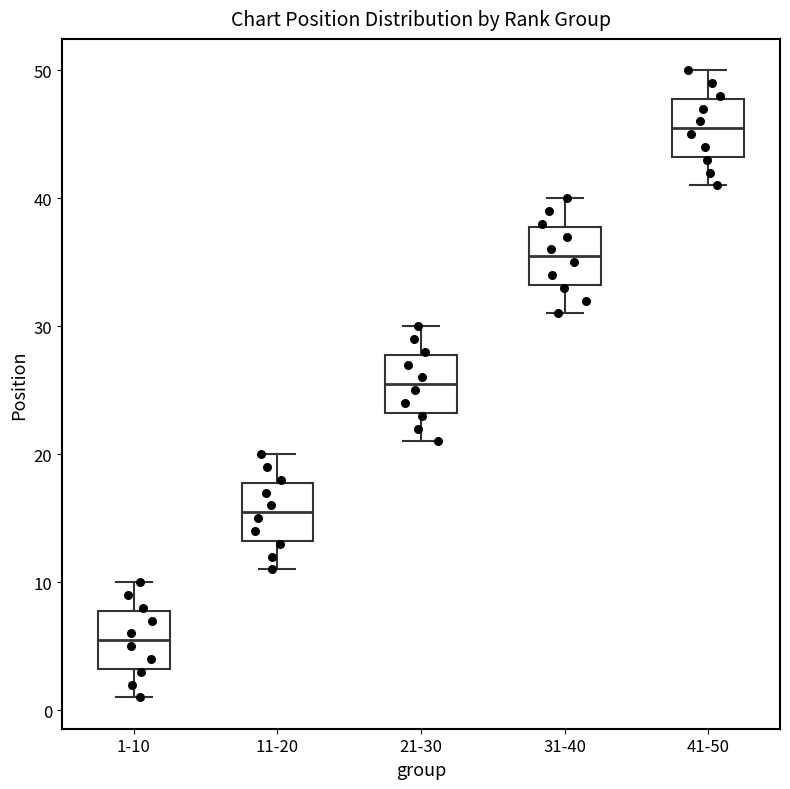

Reading left to right, read every box against the y-axis: the position of its median line, the range the box covers, and the ends of its whiskers. The values are not printed on the chart, so give them approximately, as read against the axis.

1-10: median 6, box 3 to 8, whiskers 1 to 10
11-20: median 16, box 13 to 18, whiskers 11 to 20
21-30: median 26, box 23 to 28, whiskers 21 to 30
31-40: median 36, box 33 to 38, whiskers 31 to 40
41-50: median 46, box 43 to 48, whiskers 41 to 50